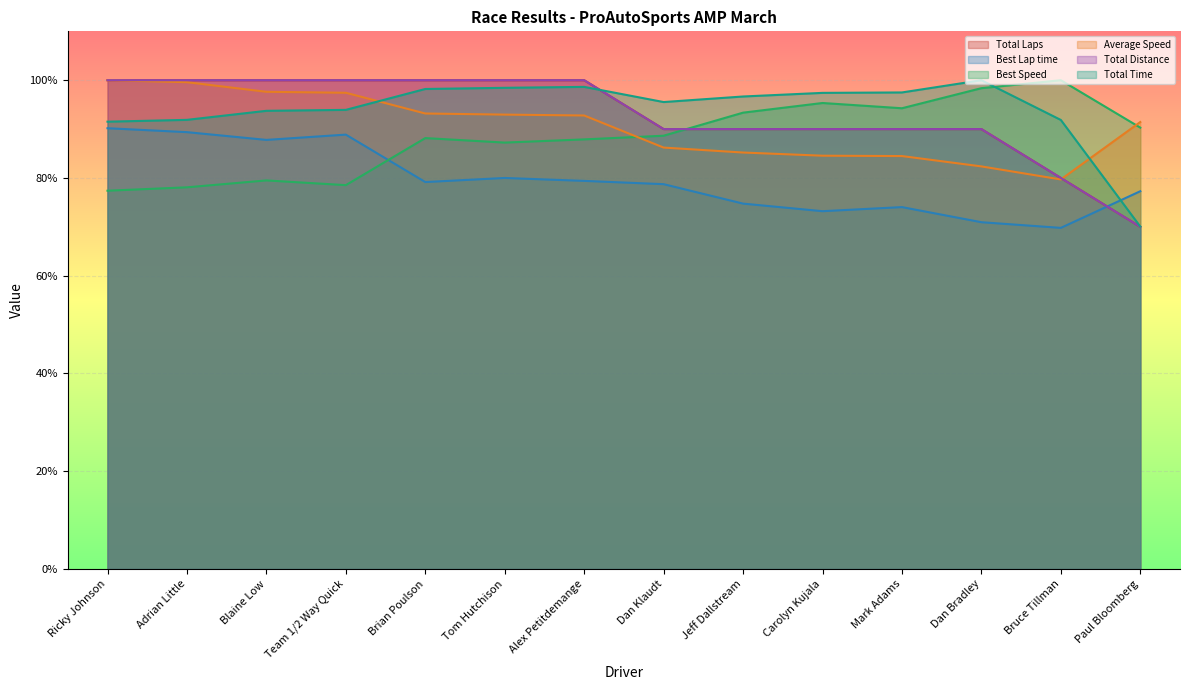

List the labels in order of Best Speed value, largest first.

Bruce Tillman, Dan Bradley, Carolyn Kujala, Mark Adams, Jeff Dallstream, Paul Bloomberg, Dan Klaudt, Brian Poulson, Alex Petitdemange, Tom Hutchison, Blaine Low, Team 1/2 Way Quick, Adrian Little, Ricky Johnson